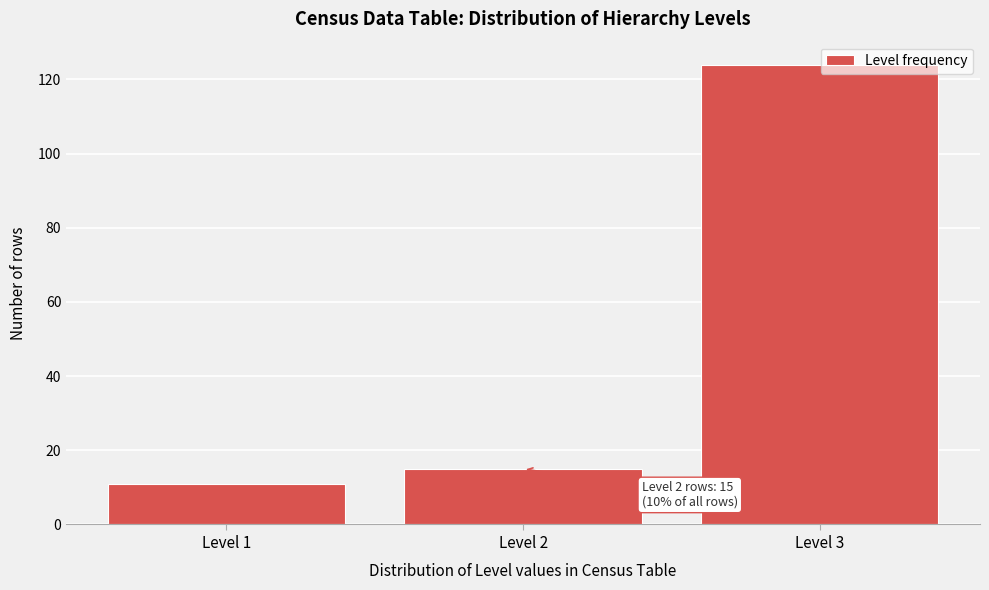

Which range on the x-axis has the tallest bar?

2.5 to 3.5